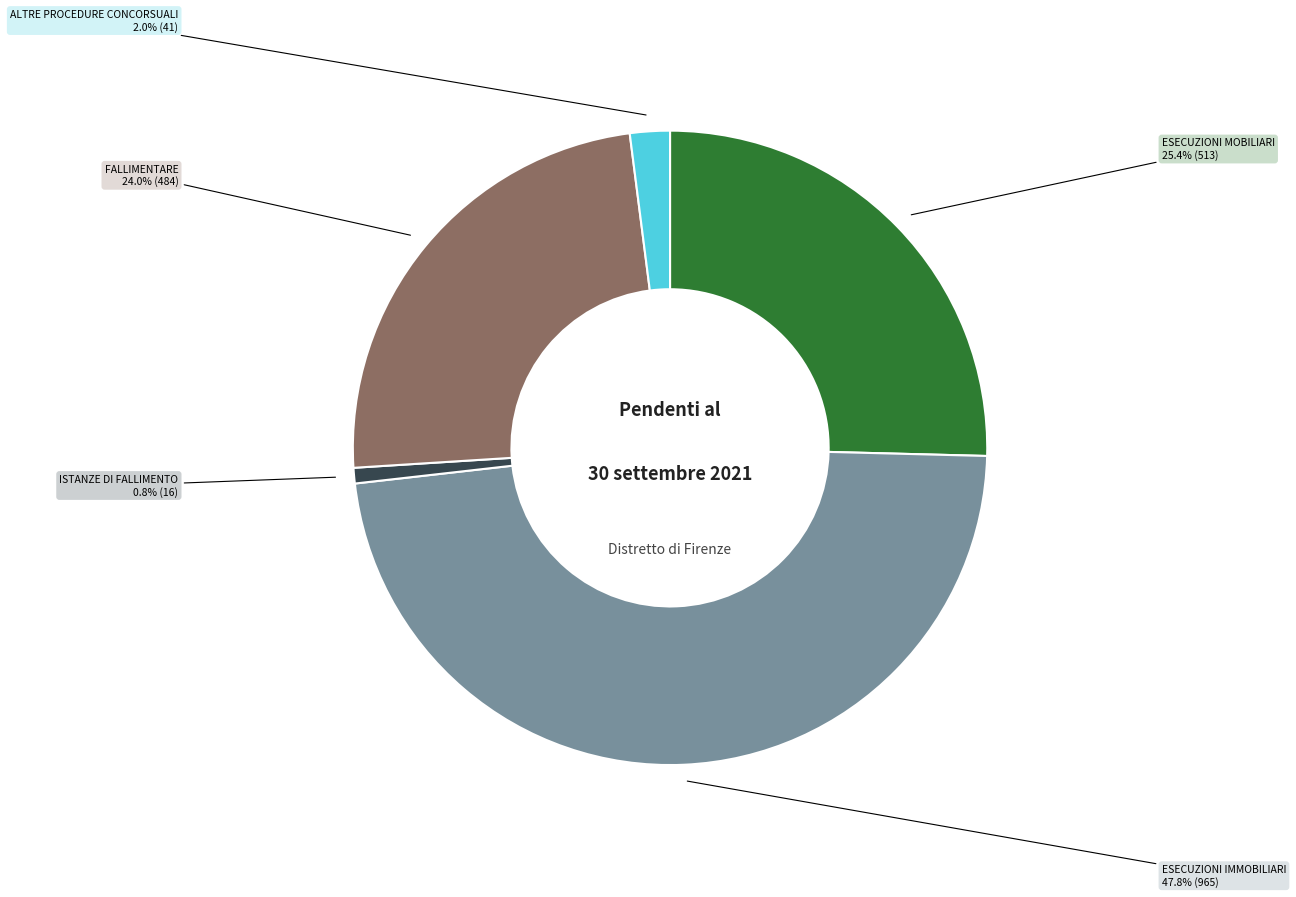

Does any single category account for the majority?

No